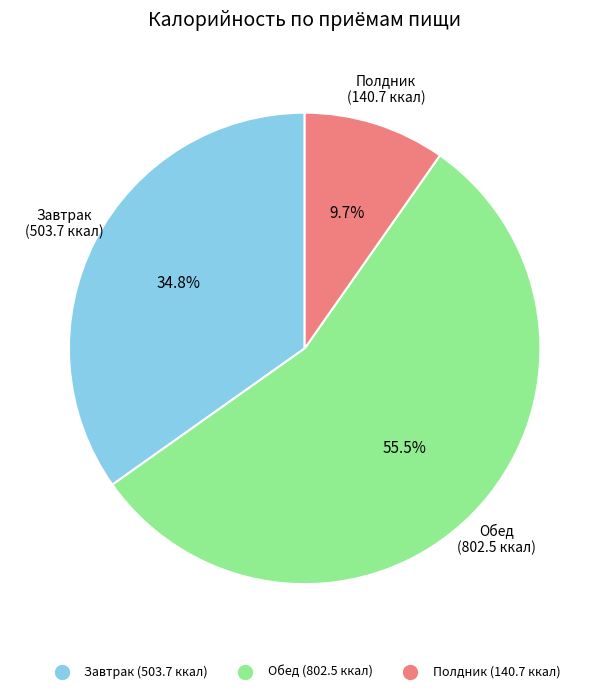

Is there any slice that represents more than half of the pie?

Yes